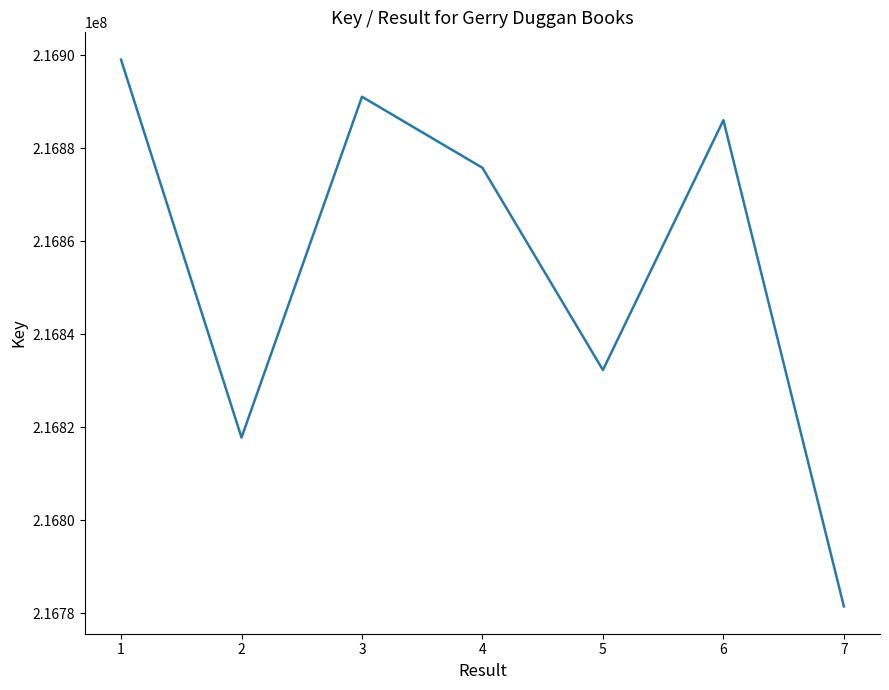

What is the sum of the values at 3 and 4?

433766809